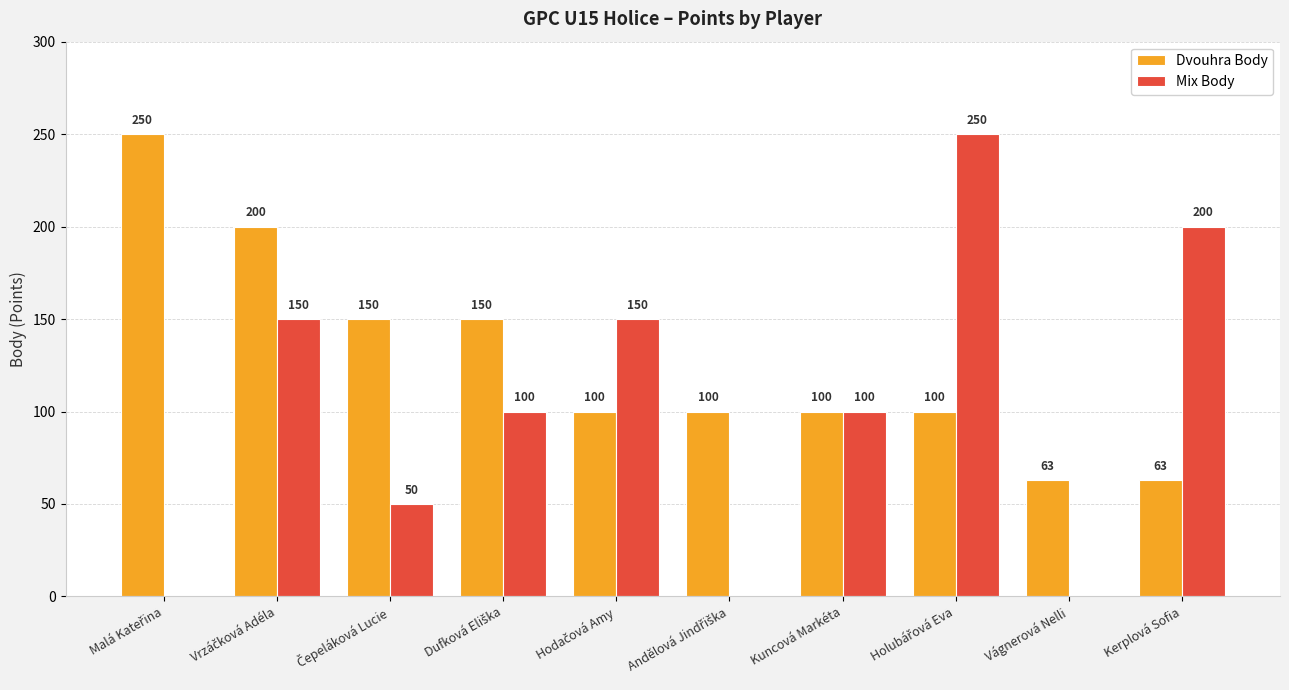

Which series has the largest total across all categories?

Dvouhra Body